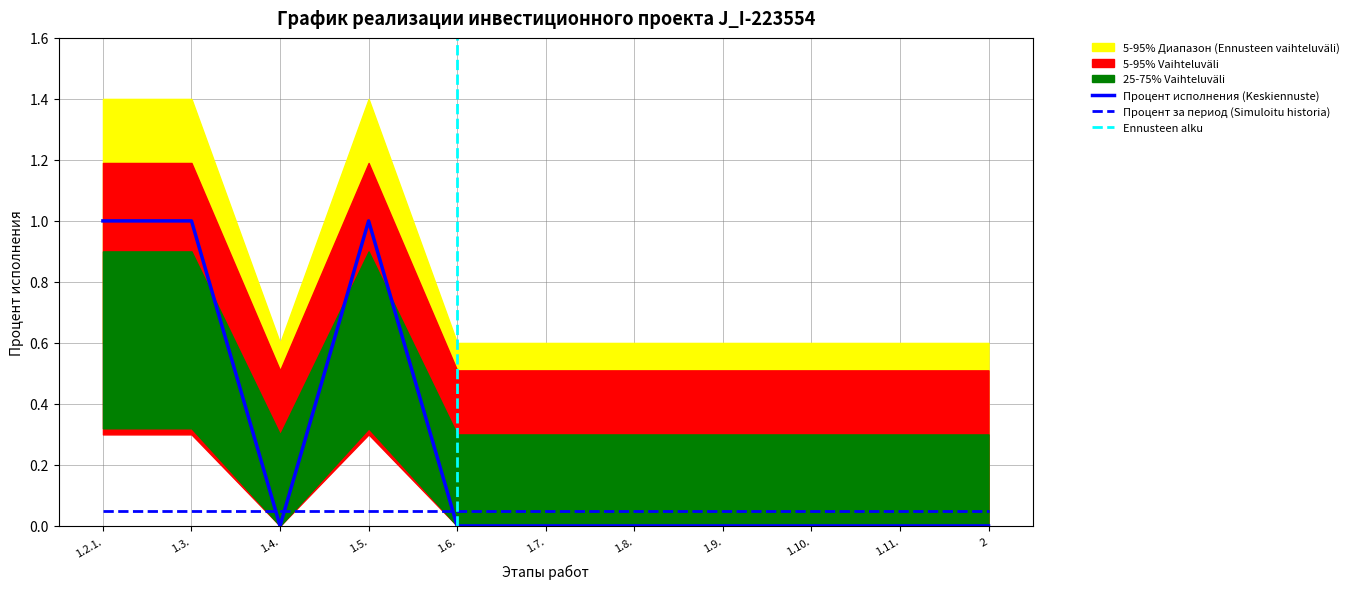

The value of Процент исполнения (Keskiennuste) at 1.6. is 0.6. True or false?

False